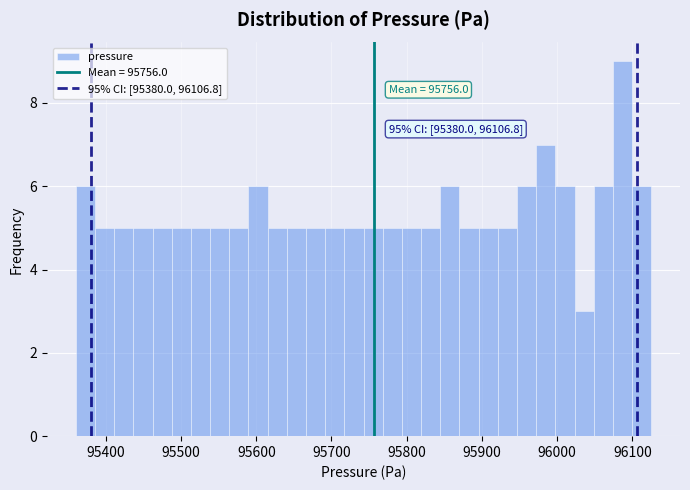

Around what value on the x-axis is the tallest bar? Give the approximate position of its centre, as read against the axis.

96090